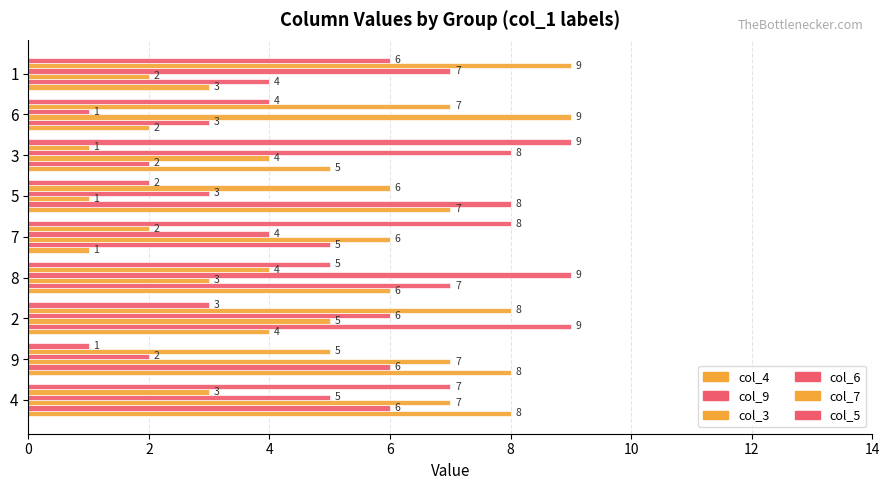

What is the difference between the second highest and second lowest values in the col_3 series?

5